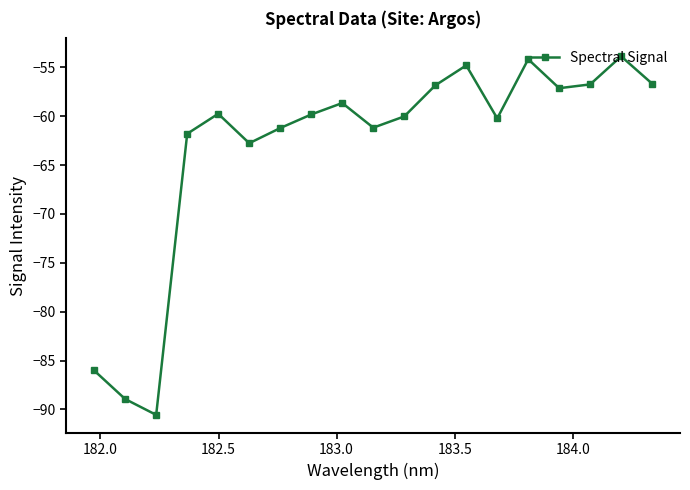

What is the maximum value shown in the chart?

-53.9